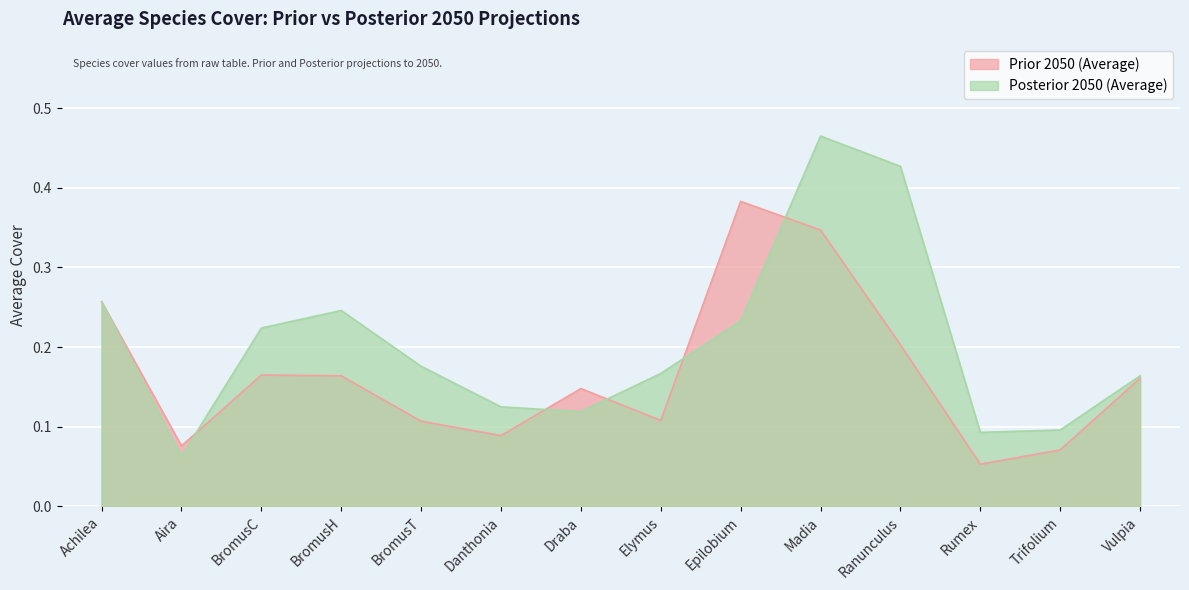

Rank the series by their maximum value, from lowest to highest.

Prior 2050 (Average), Posterior 2050 (Average)